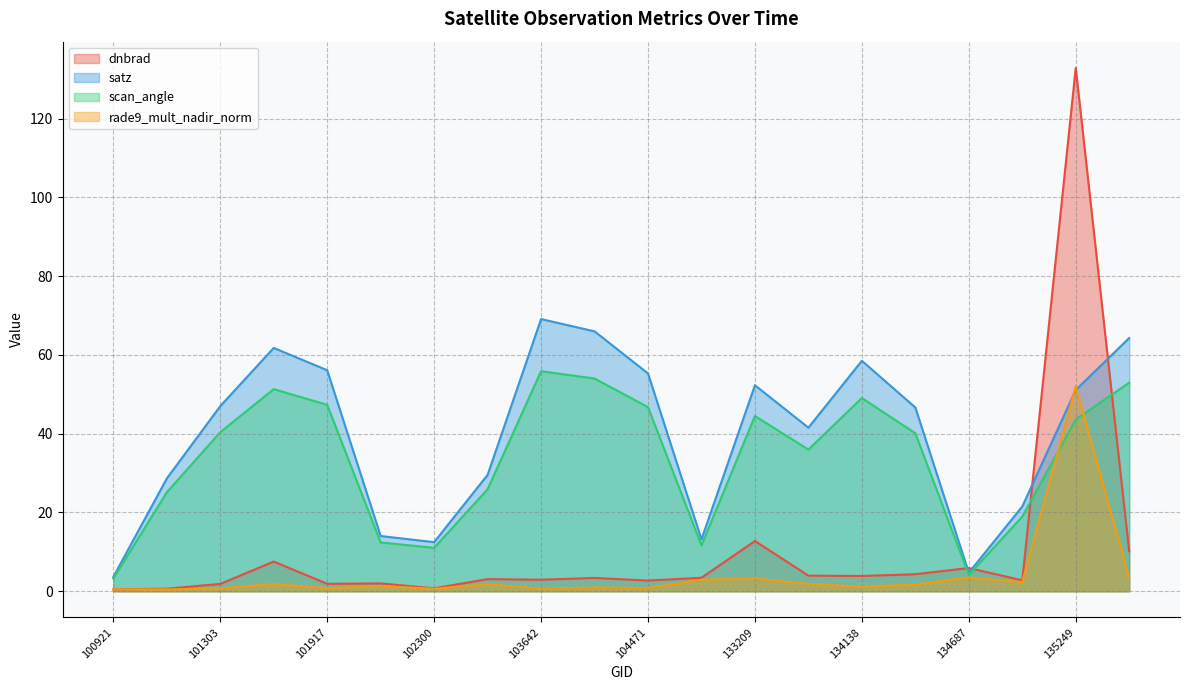

How many lines are shown in the chart?

4